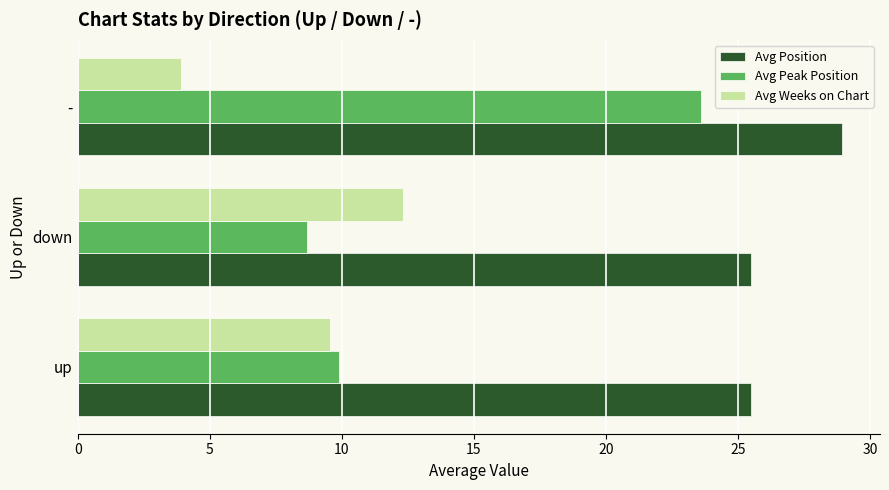

Between down and -, which series saw the biggest shift?

Avg Peak Position